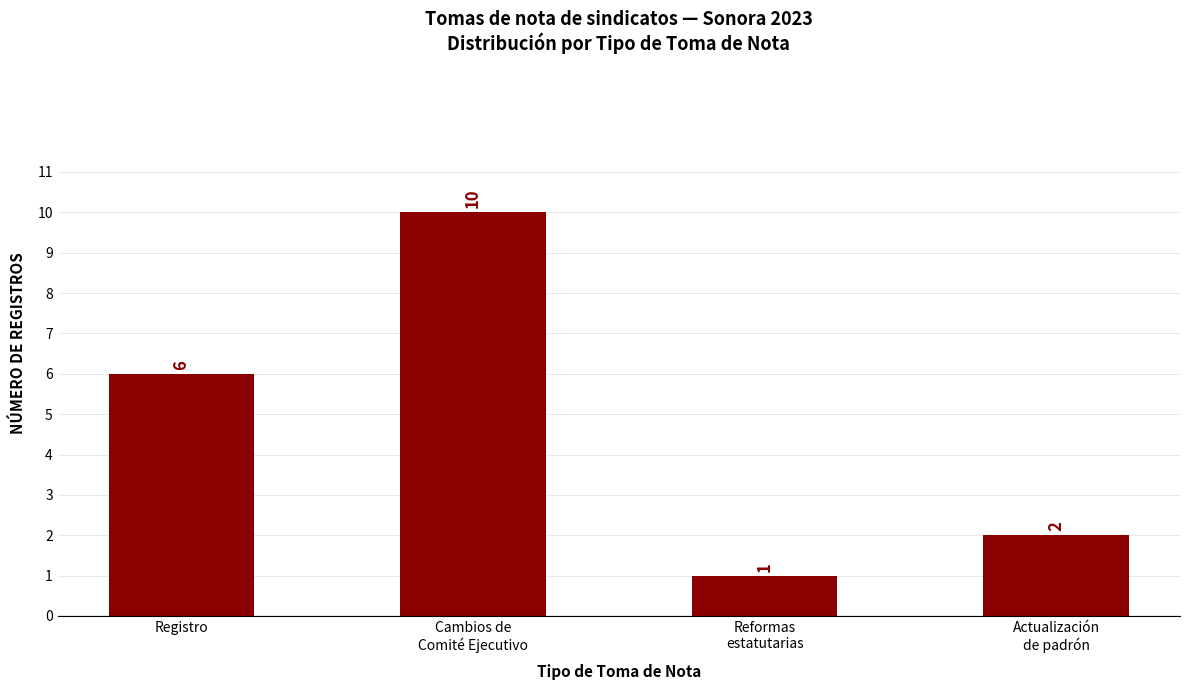

The value at Actualización
de padrón is 2. True or false?

True